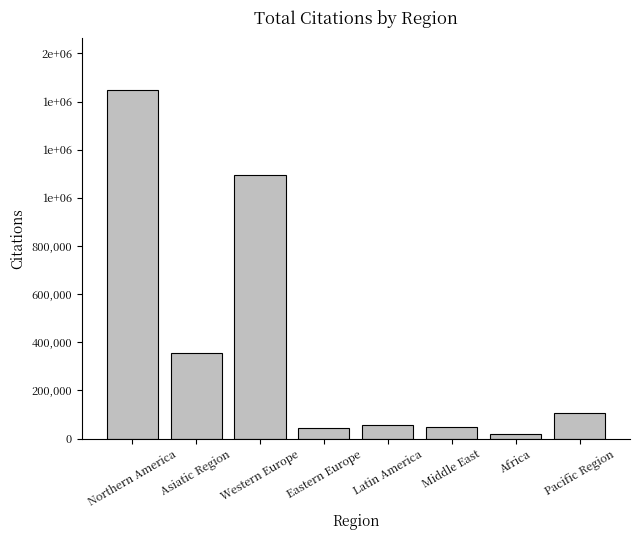

What is the change in value from Latin America to Africa?

-34964